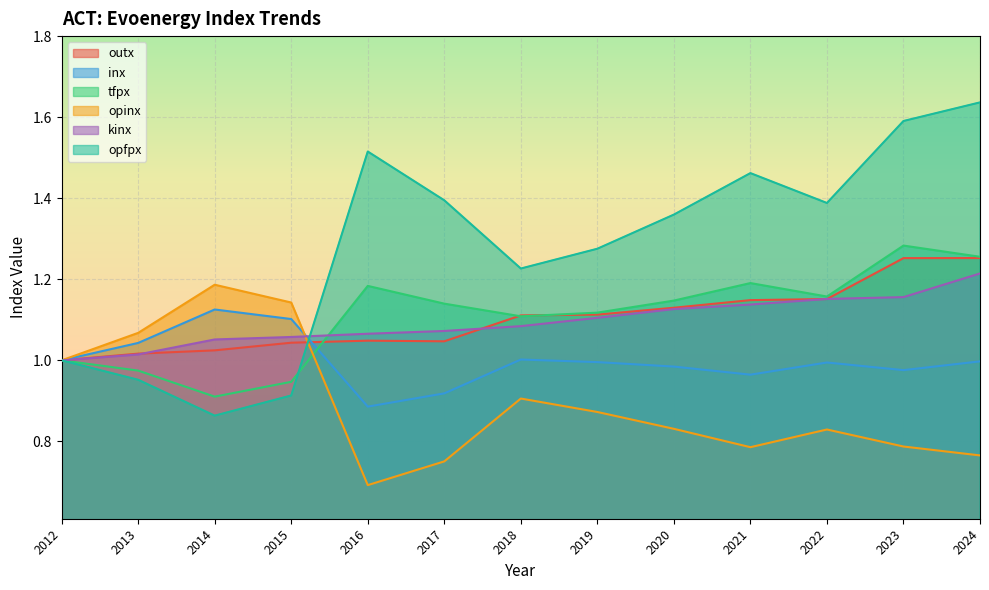

List the labels in order of tfpx value, smallest first.

2014, 2015, 2013, 2012, 2018, 2019, 2017, 2020, 2022, 2016, 2021, 2024, 2023